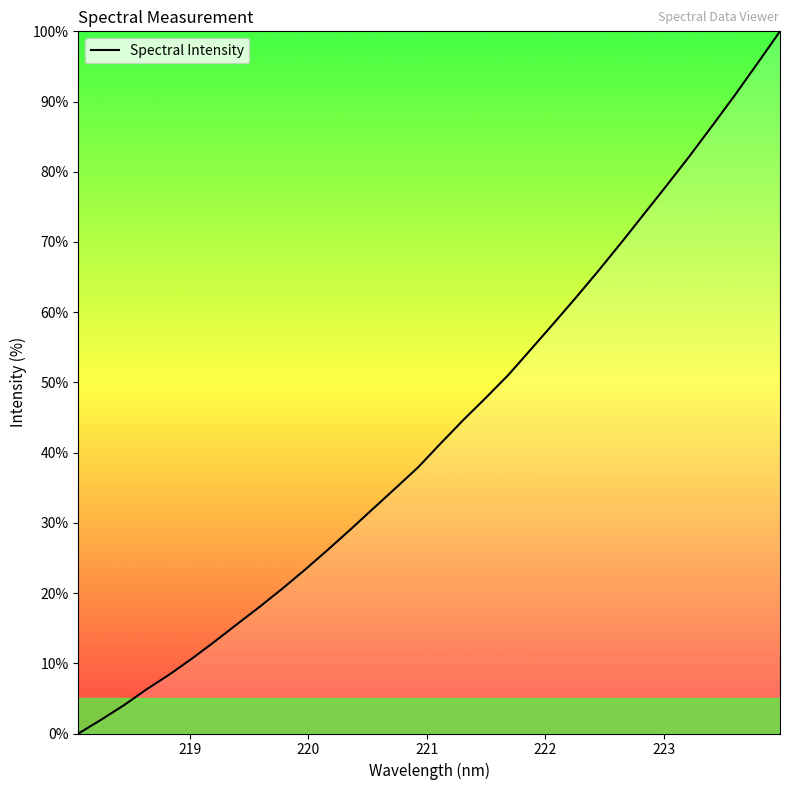

What is the maximum value shown in the chart?

100.0